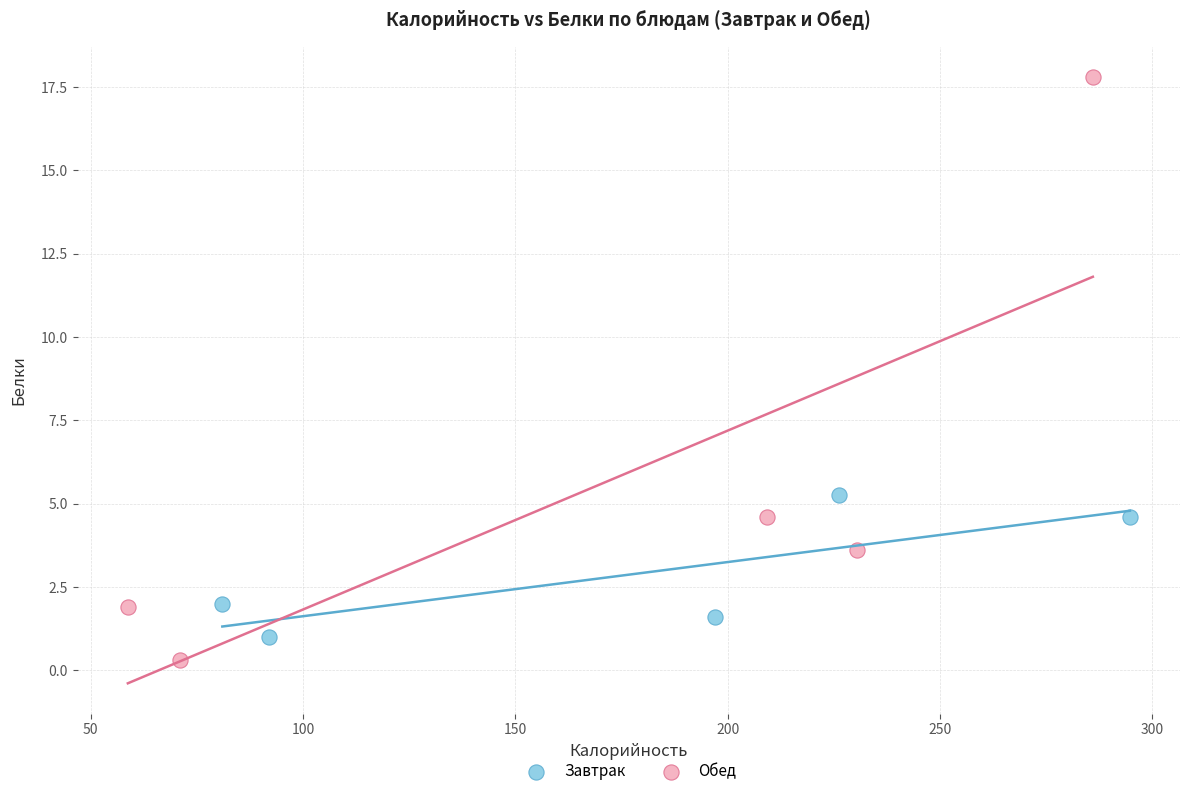

Which series reaches the maximum Y coordinate?

Обед